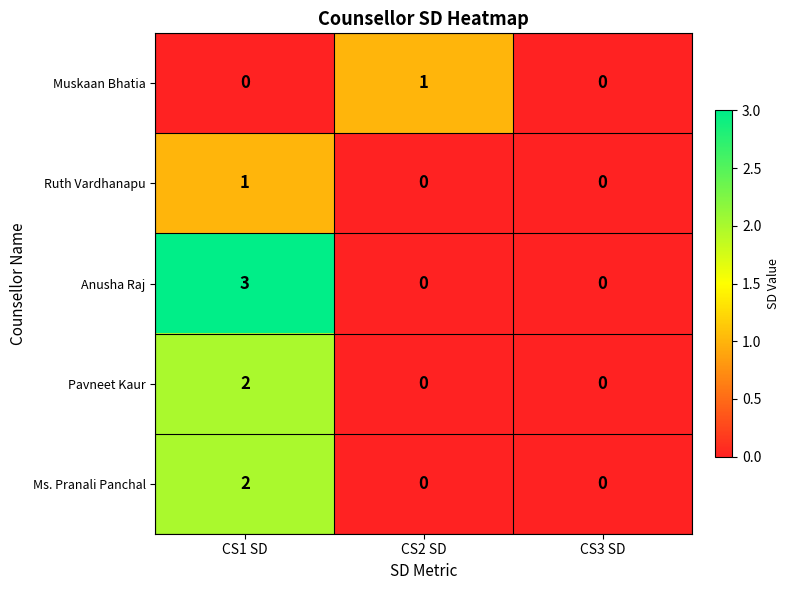

At which category is the sum across all series the highest?

CS1 SD